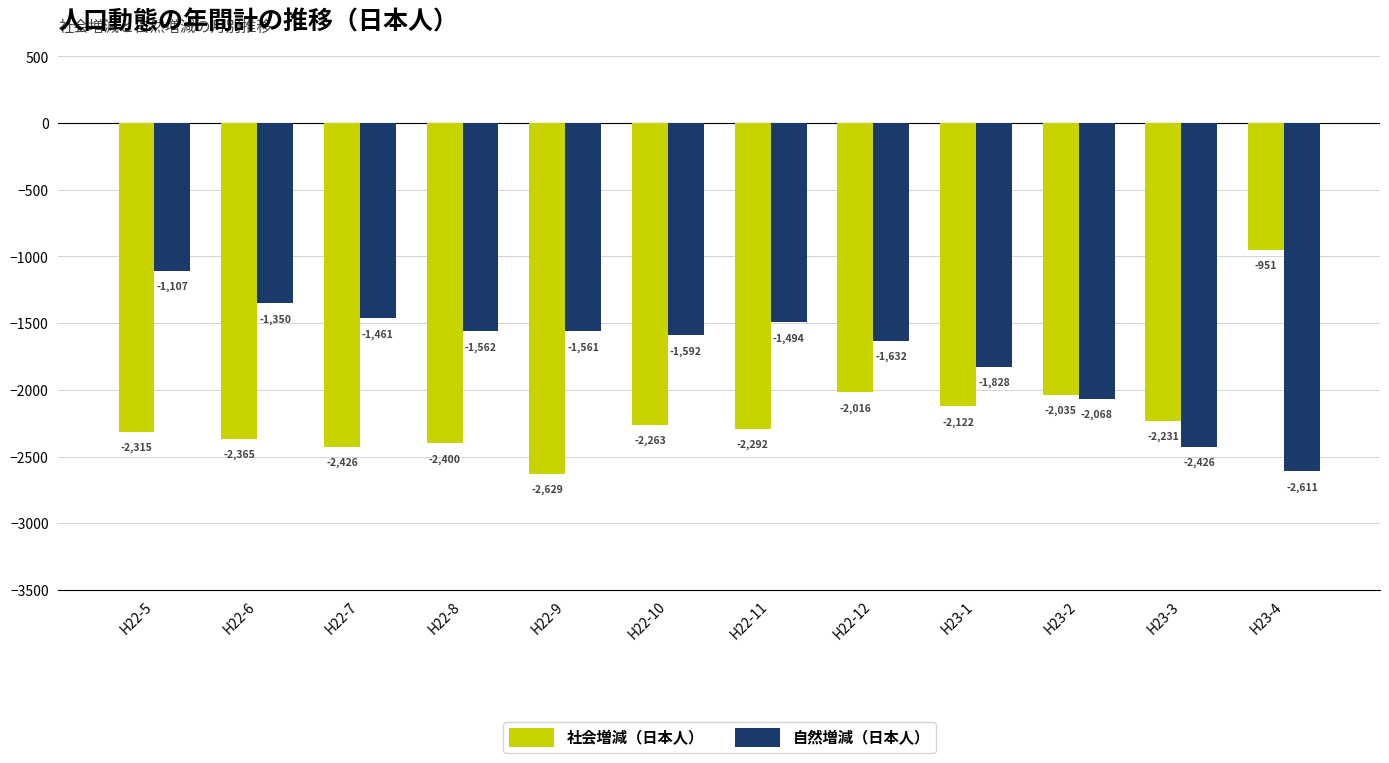

Where does the 自然増減（日本人） series first go above -1562?

H22-5